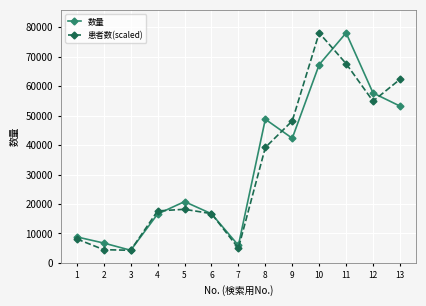

What are all the series names shown in the legend?

数量, 患者数(scaled)